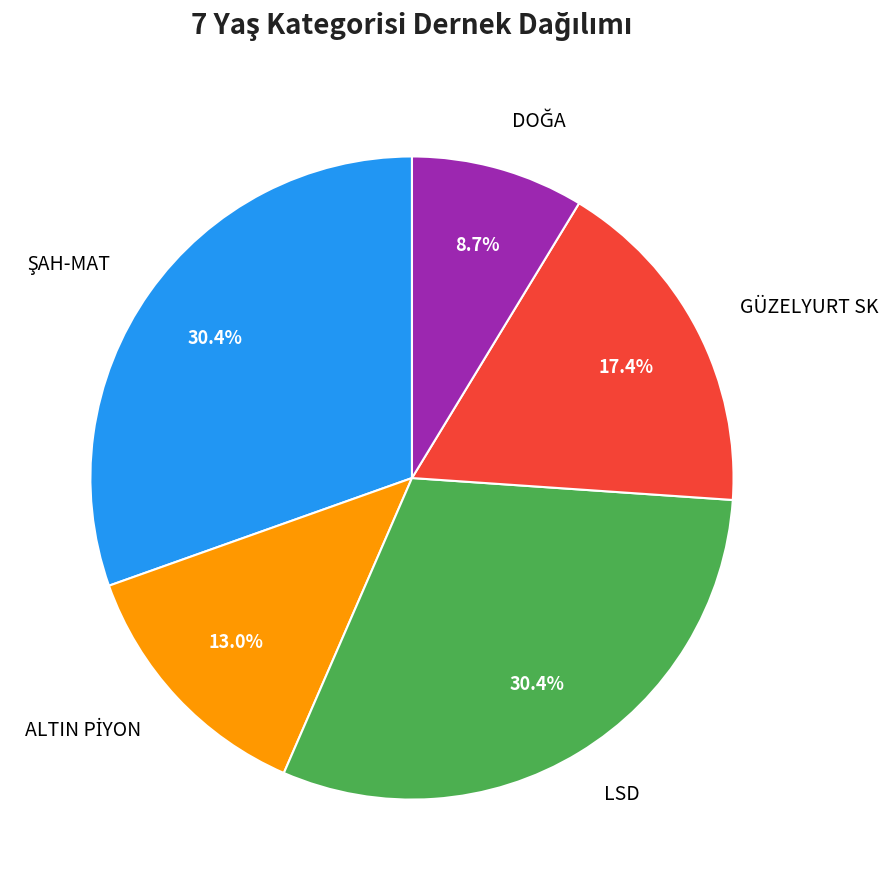

Is LSD the majority of the pie?

No